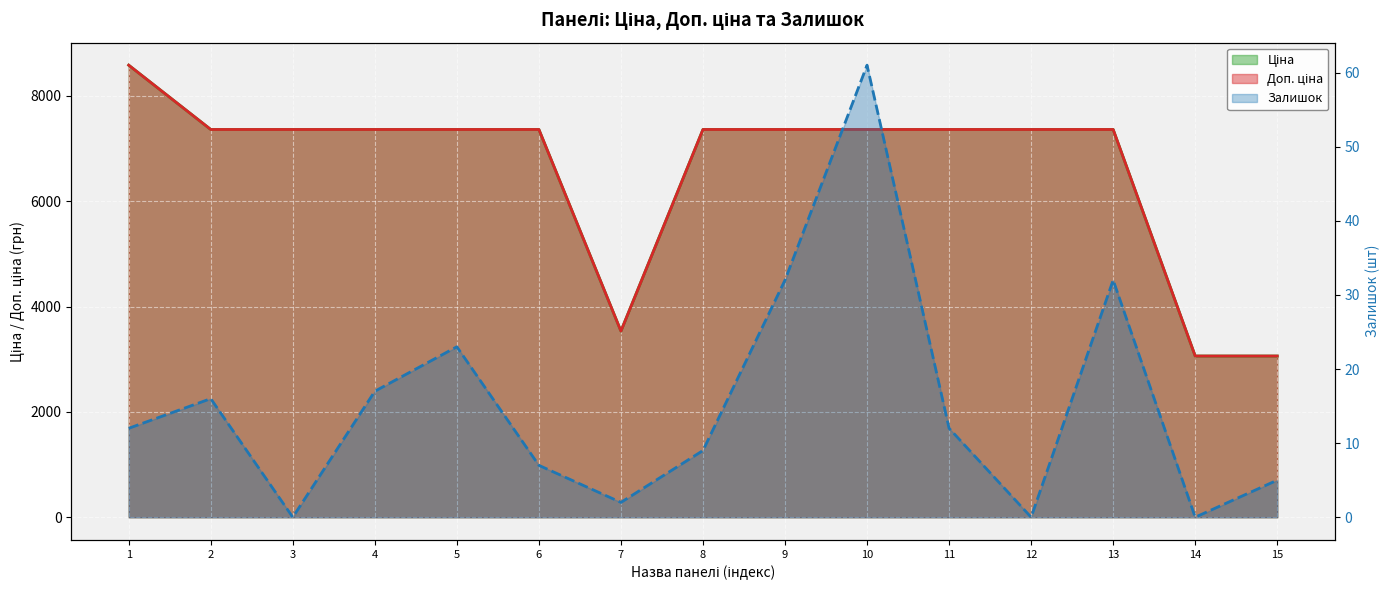

True or false: Доп. ціна has a value of 7360.2 at 12.

True